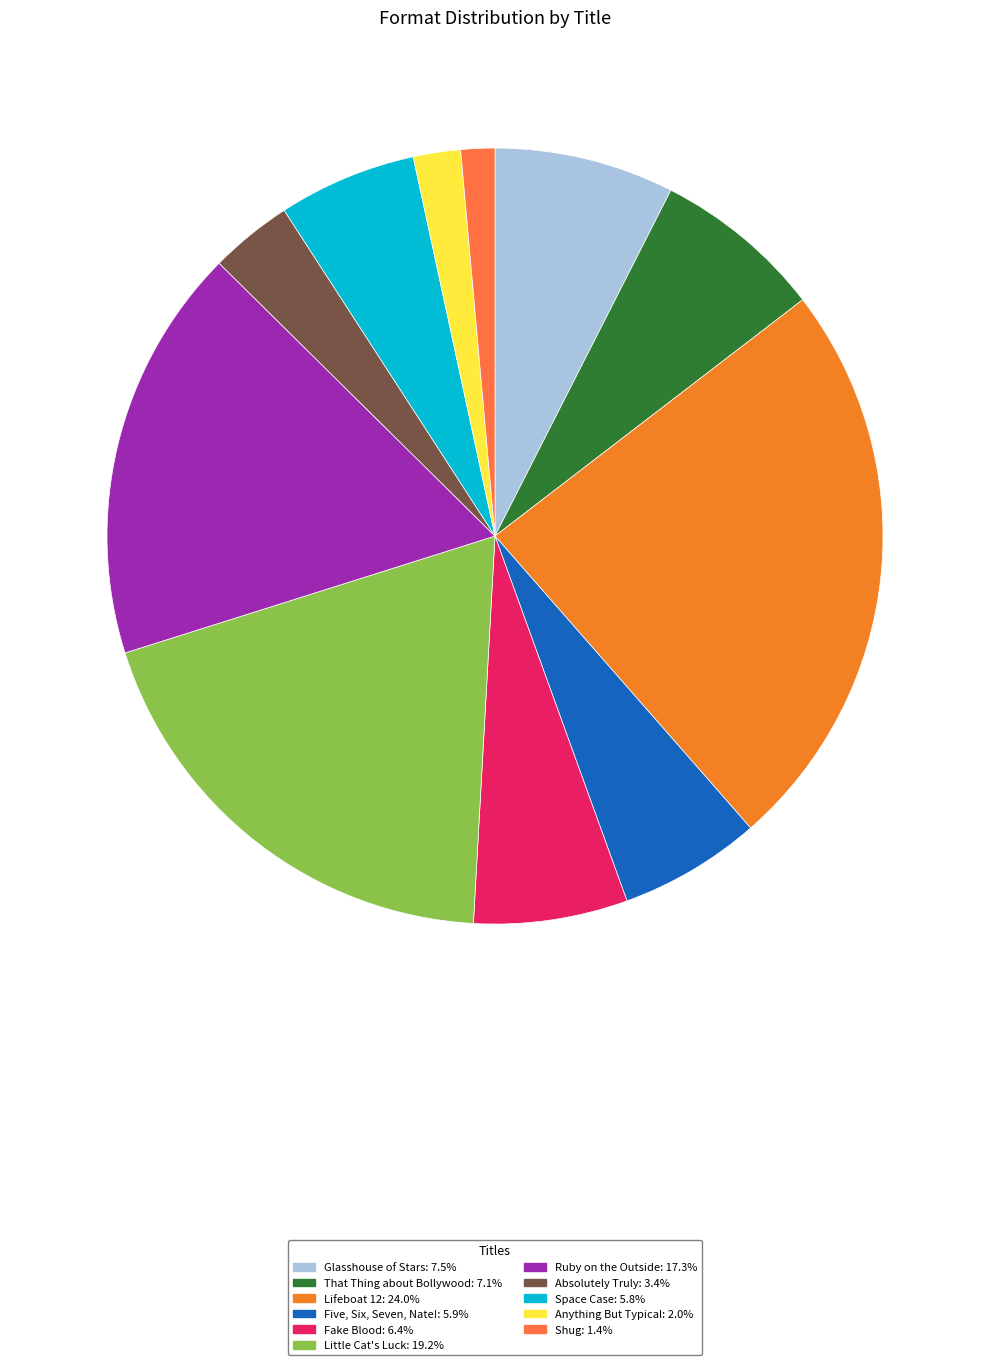

Count the number of slices in the pie.

11